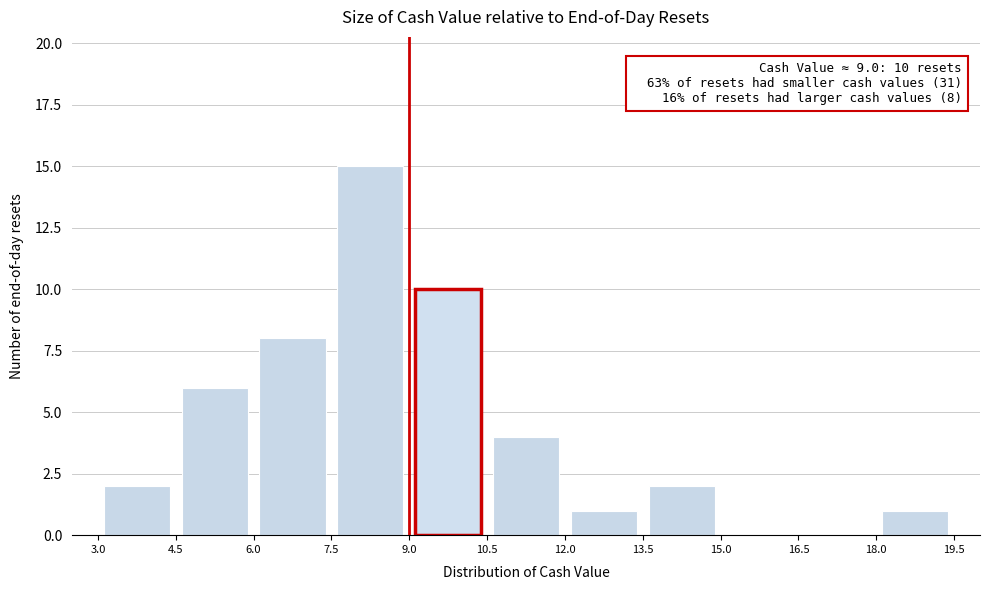

Which range on the x-axis has the tallest bar?

7.5 to 9.0